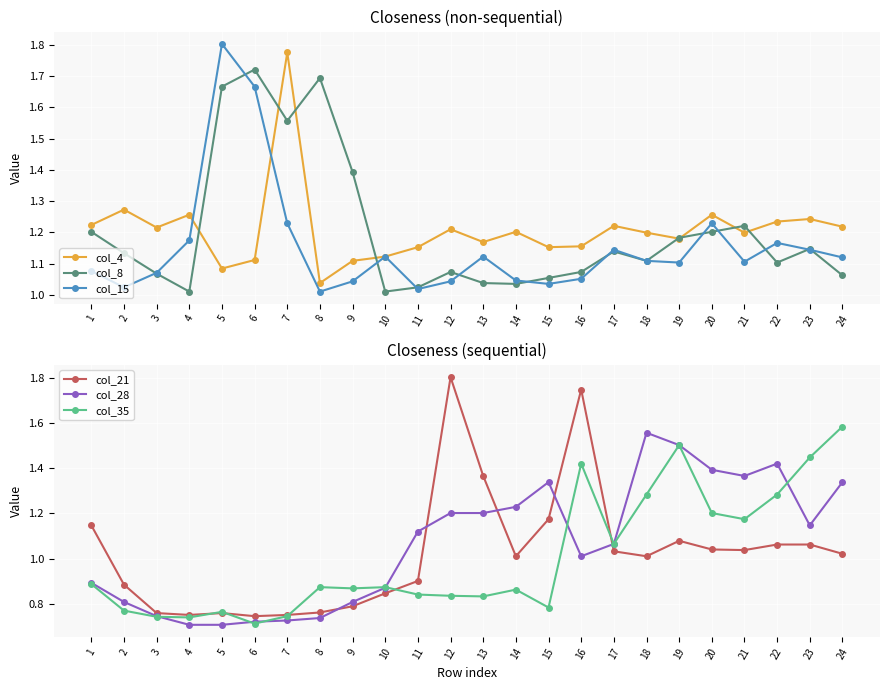

What is the highest value of the col_21 series?

1.8